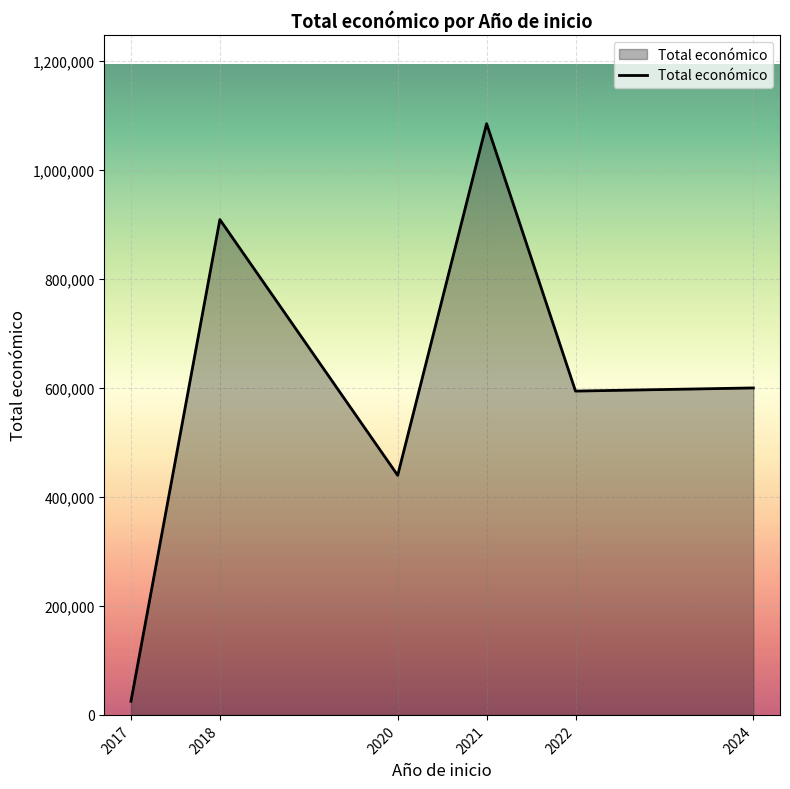

At which category does the data reach its first local peak?

2018